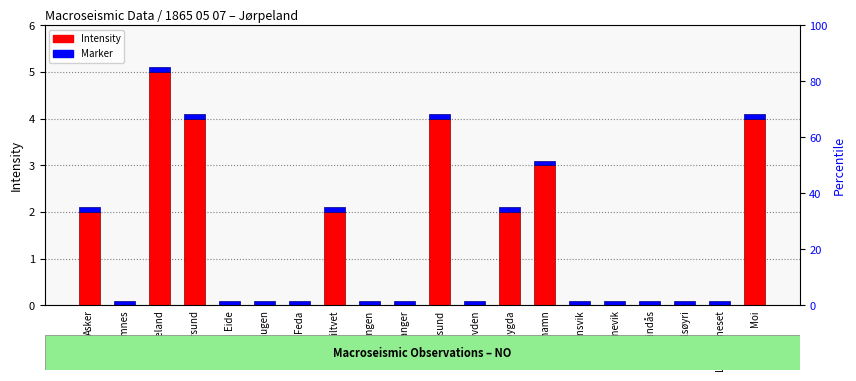

Count the Intensity values in the range 0 to 3.

16